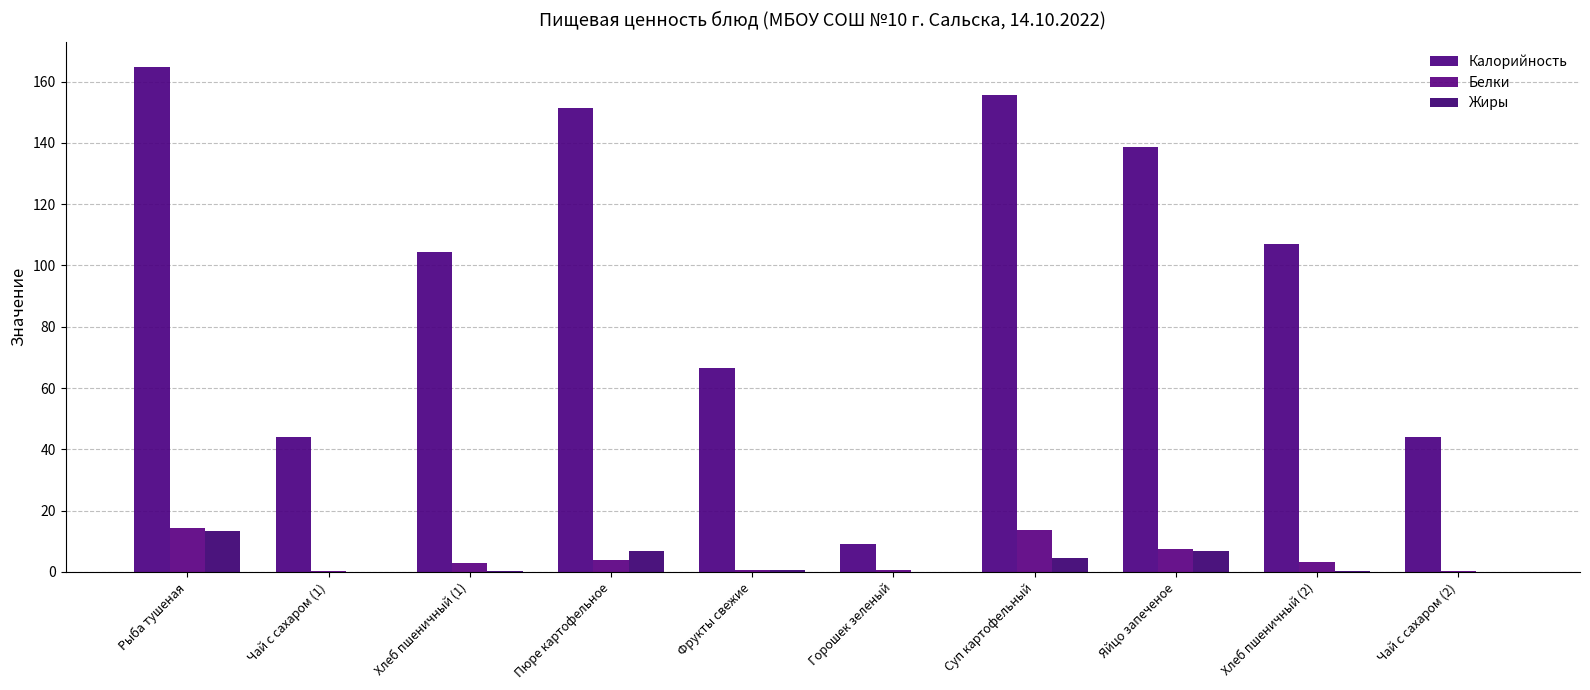

What is the total value across all series at Горошек зеленый?

10.0